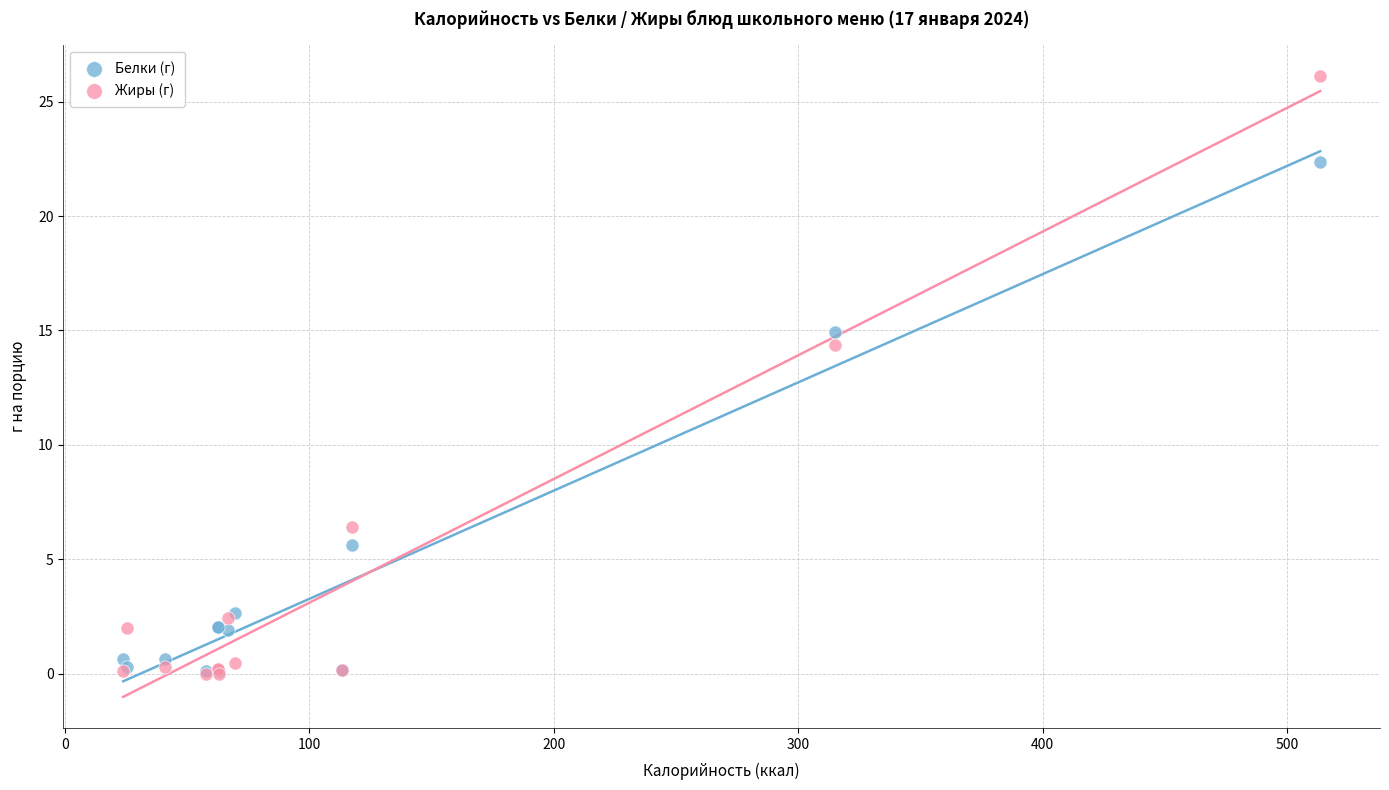

In the Белки (г) series, what Y value is closest to 11?

14.9